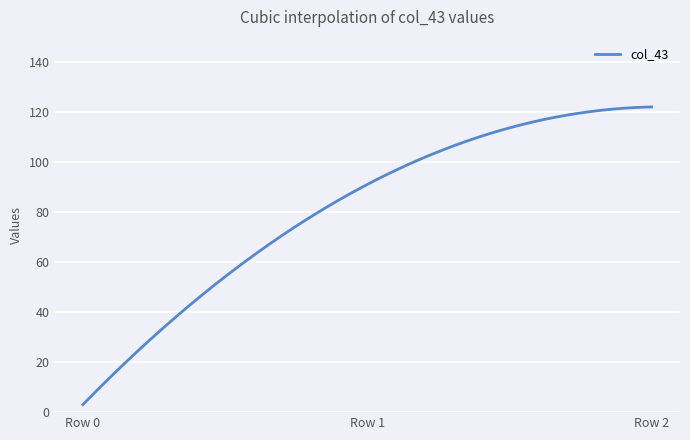

Does the chart display data point markers on the line(s)?

No